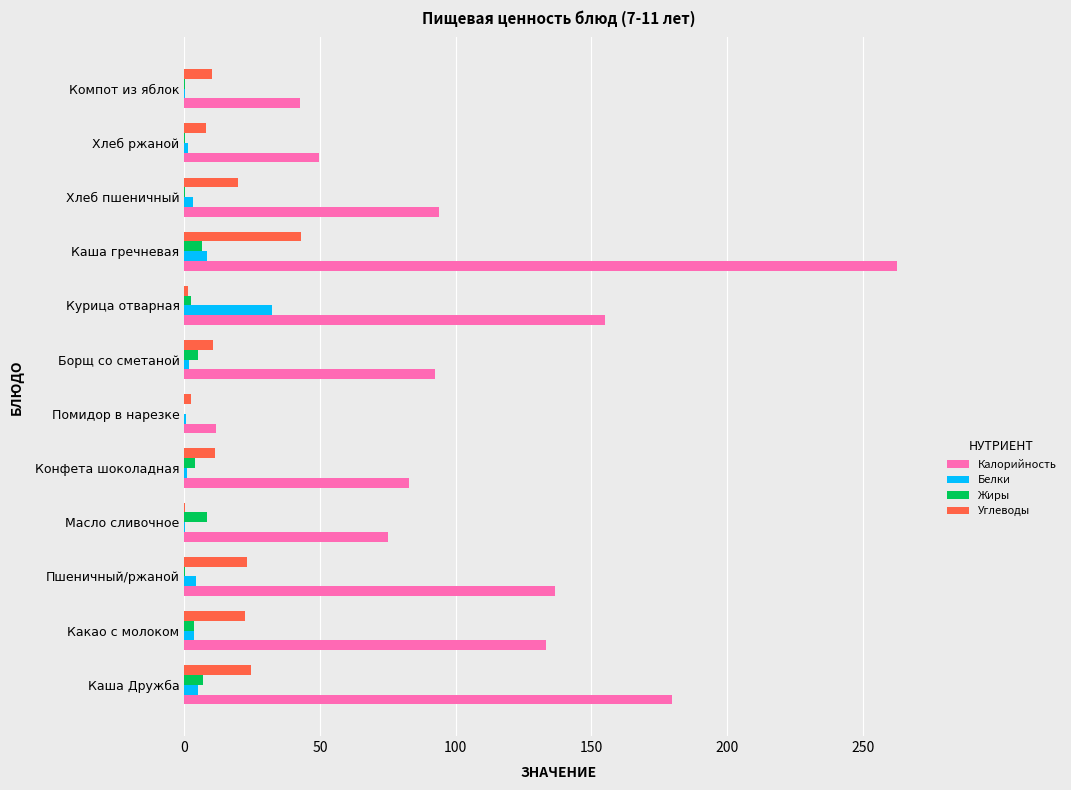

What are all the series names shown in the legend?

Калорийность, Белки, Жиры, Углеводы